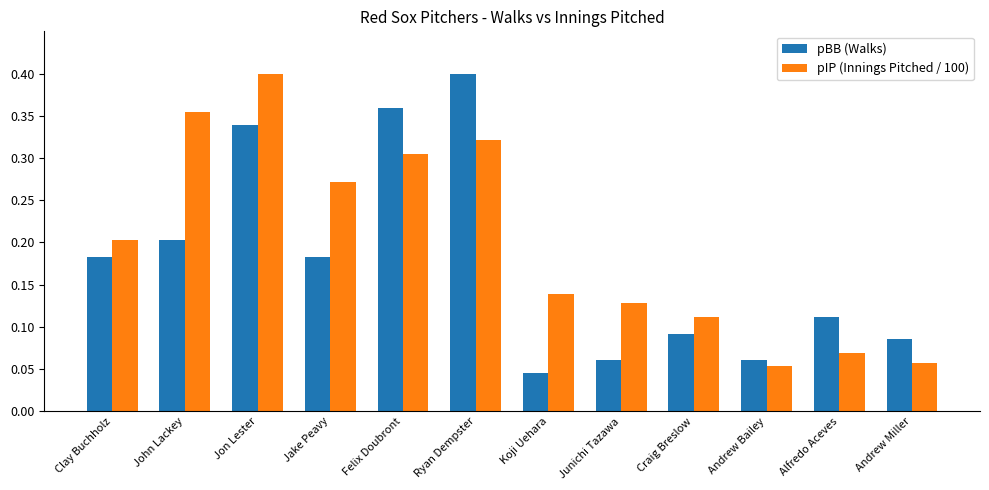

Which series changed the most between Jon Lester and Alfredo Aceves?

pIP (Innings Pitched / 100)